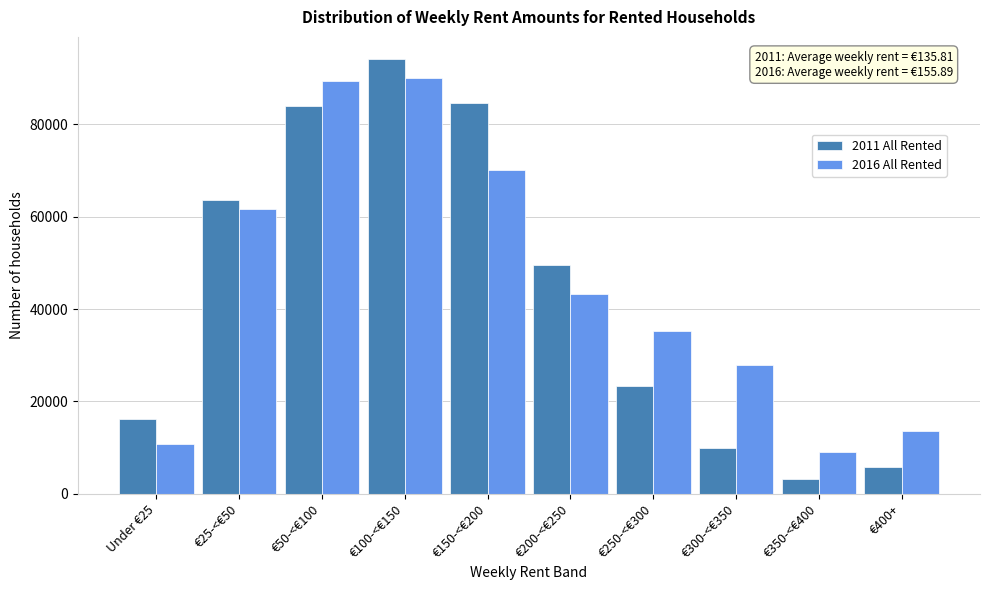

Reading left to right, what are all the values shown in this chart?

2011 All Rented: Under €25=16272	€25-<€50=63571	€50-<€100=84047	€100-<€150=94187	€150-<€200=84505	€200-<€250=49431	€250-<€300=23370	€300-<€350=9909	€350-<€400=3159	€400+=5806
2016 All Rented: Under €25=10806	€25-<€50=61637	€50-<€100=89348	€100-<€150=89962	€150-<€200=70064	€200-<€250=43225	€250-<€300=35328	€300-<€350=27927	€350-<€400=9000	€400+=13608